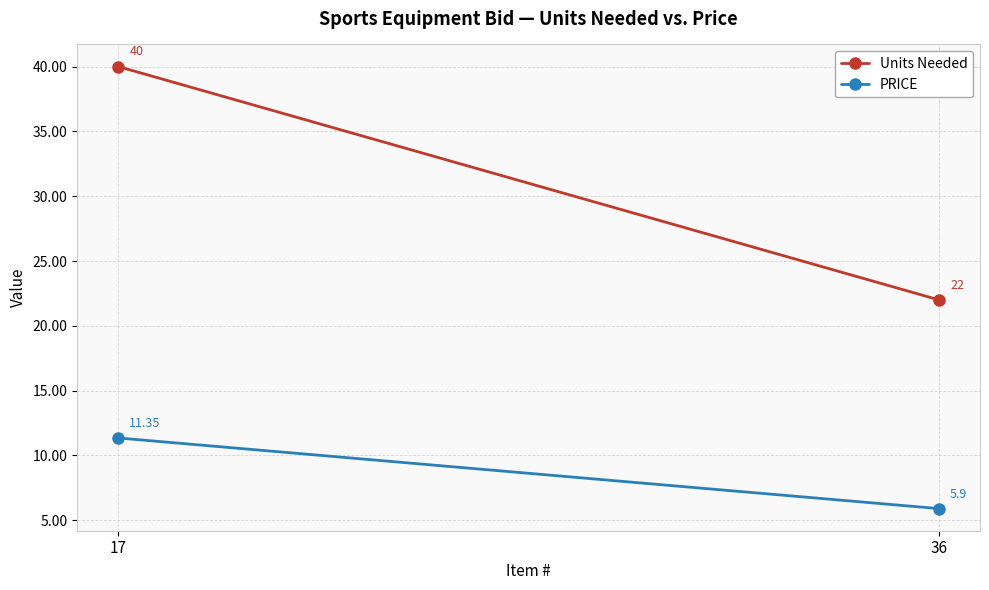

Which series has the largest total across all categories?

Units Needed